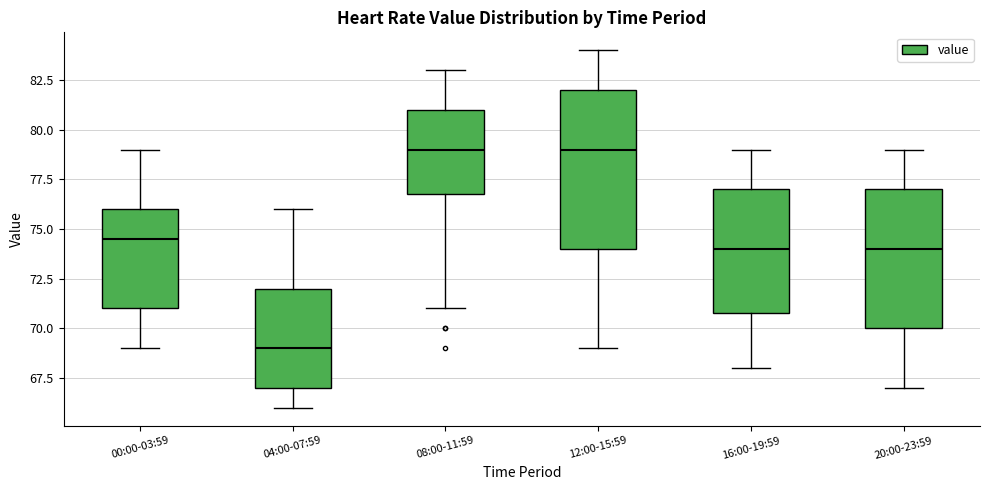

Reading left to right, transcribe this box plot: for each box, give where its median line is, the range the box spans, and where its two whiskers end, as read against the y-axis. The values are not printed on the chart, so give them approximately, as read against the axis.

00:00-03:59: median 74.5, box 71.0 to 76.0, whiskers 69.0 to 79.0
04:00-07:59: median 69.0, box 67.0 to 72.0, whiskers 66.0 to 76.0
08:00-11:59: median 79.0, box 77.0 to 81.0, whiskers 71.0 to 83.0
12:00-15:59: median 79.0, box 74.0 to 82.0, whiskers 69.0 to 84.0
16:00-19:59: median 74.0, box 71.0 to 77.0, whiskers 68.0 to 79.0
20:00-23:59: median 74.0, box 70.0 to 77.0, whiskers 67.0 to 79.0